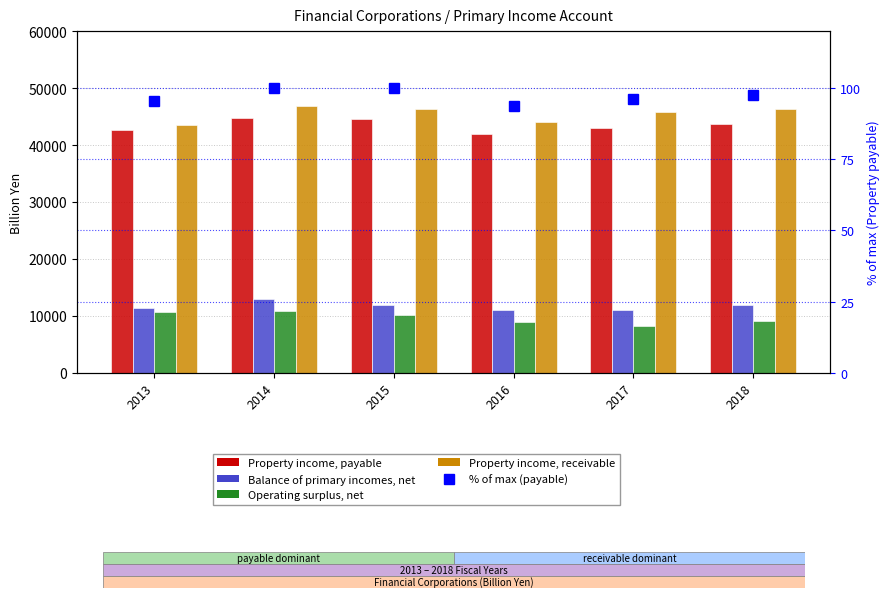

What is the maximum value shown in the chart?

46834.1